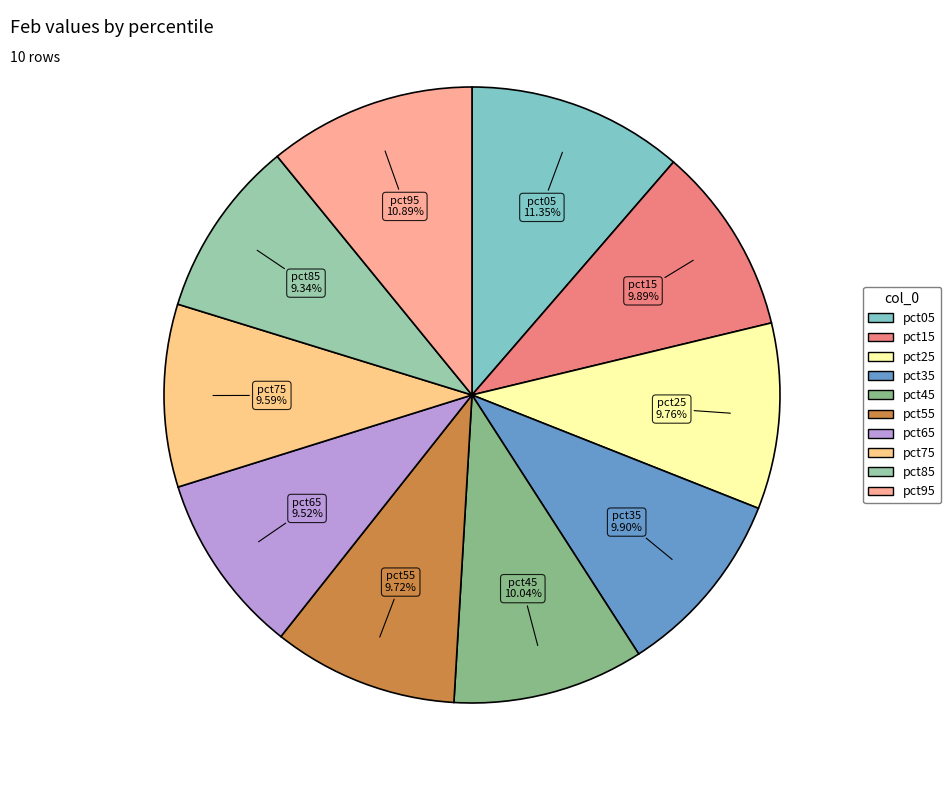

Do pct75 and pct45 together represent more than half of the pie?

No